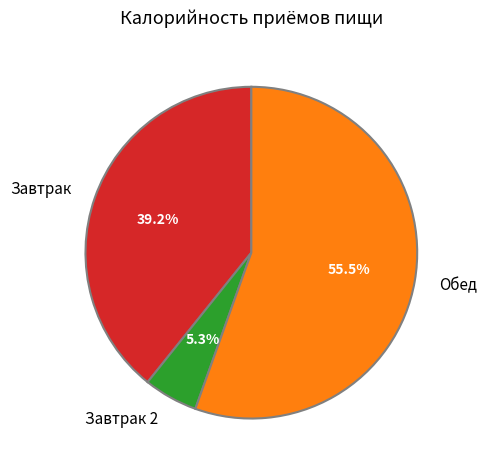

Is it true that Завтрак 2 is 1% of the pie?

False